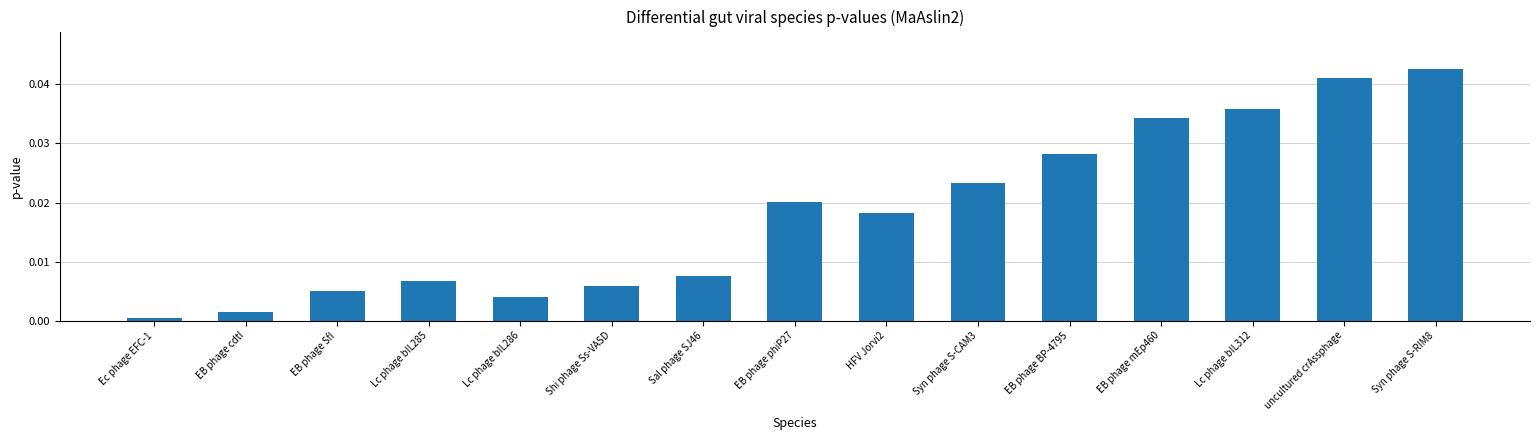

At which category does the chart reach its minimum across all series?

Ec phage EFC-1